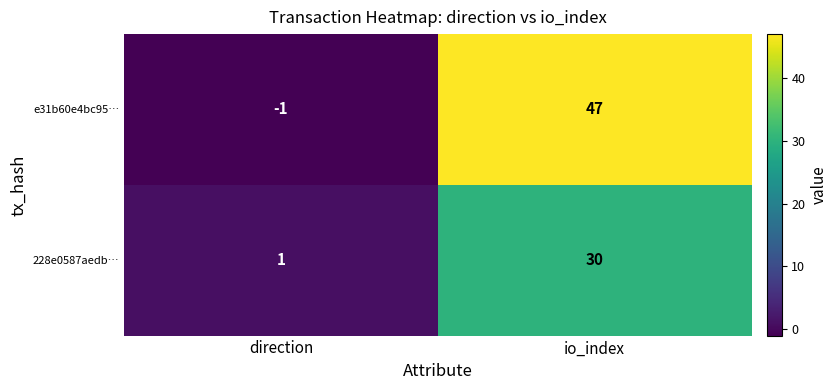

What is the sum of all 228e0587aedb… values?

31